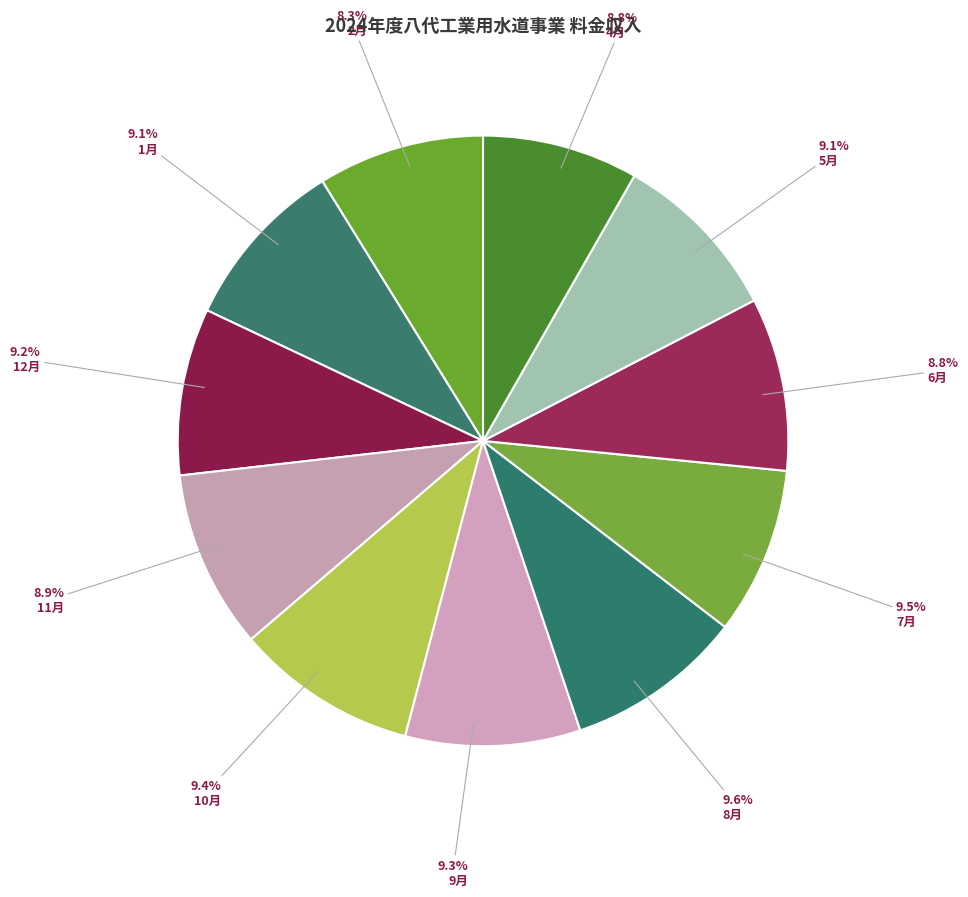

Approximately how many times larger is the value at 2月 compared to 10月?

0.9